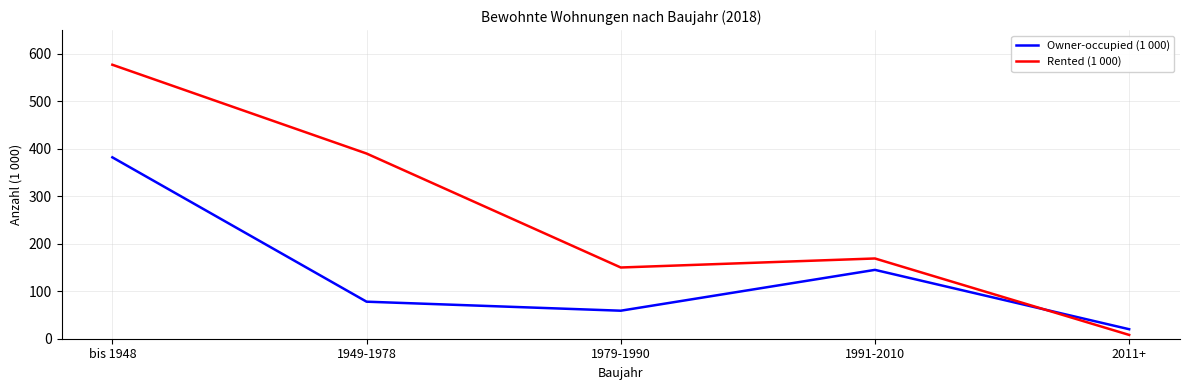

Where does the Owner-occupied (1 000) series first go above 78?

bis 1948